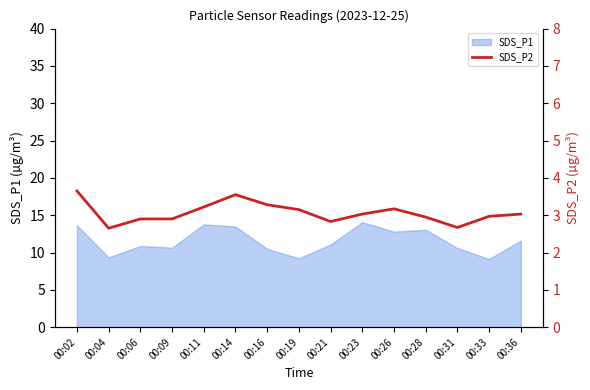

Does the chart display data point markers on the line(s)?

No